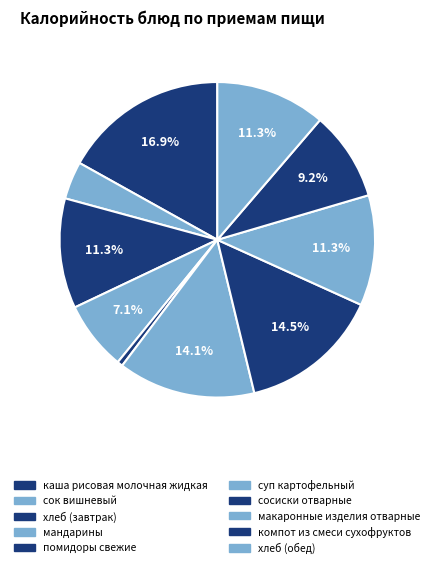

Which slice is the largest?

каша рисовая молочная жидкая